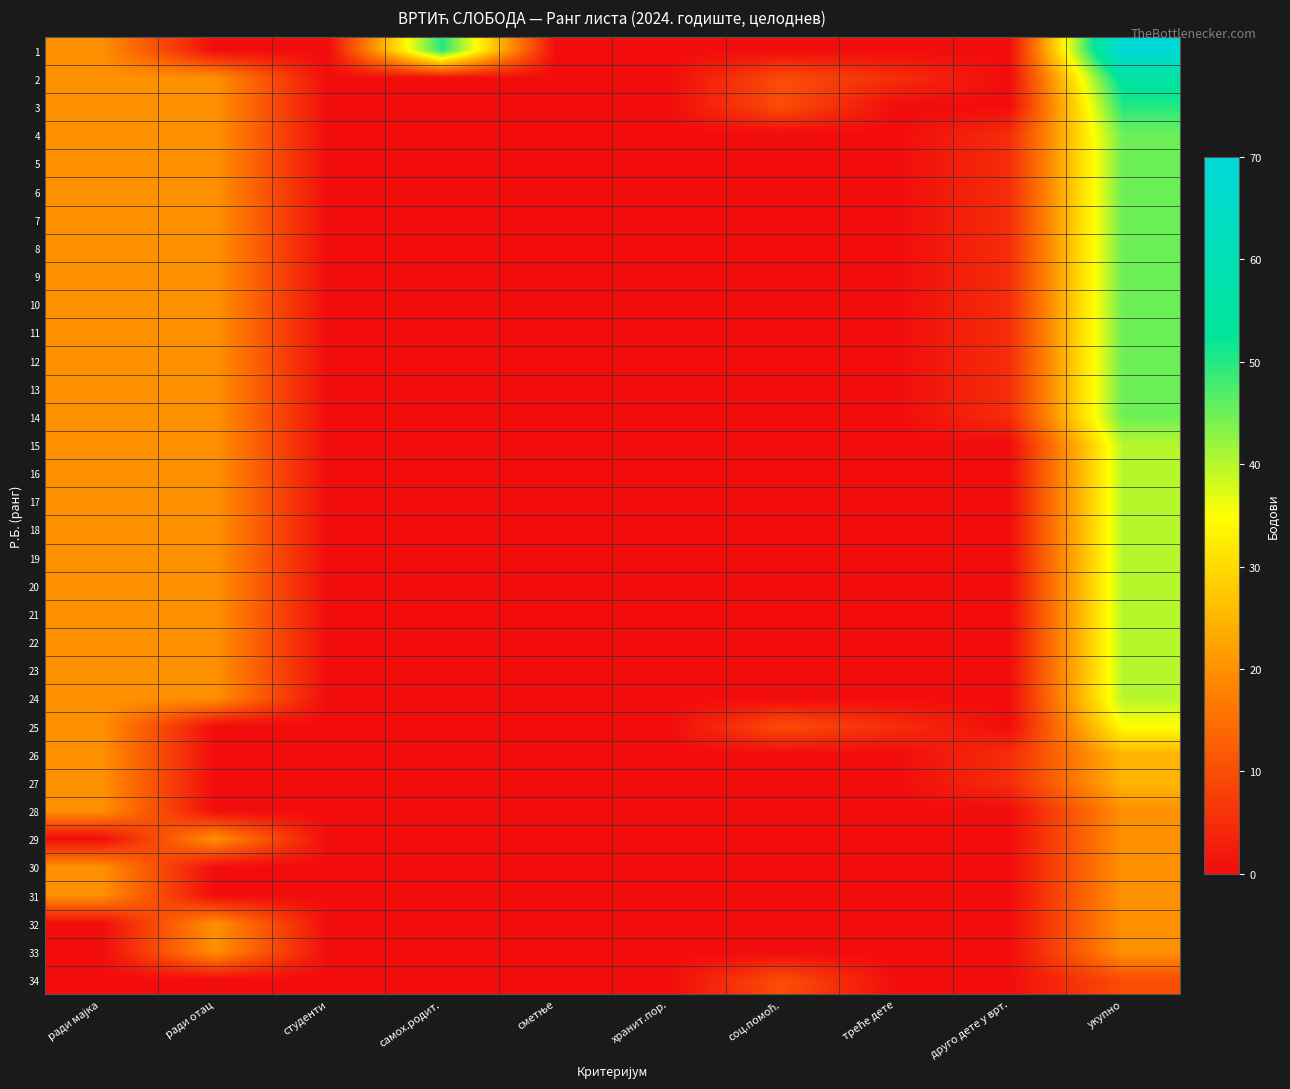

Reading left to right, what are all the values shown in this chart?

1: ради мајка=20	ради отац=0	студенти=0	самох.родит.=50	сметње=0	хранит.пор.=0	соц.помоћ.=0	треће дете=0	друго дете у врт.=0	укупно=70
2: ради мајка=20	ради отац=20	студенти=0	самох.родит.=0	сметње=0	хранит.пор.=0	соц.помоћ.=10	треће дете=5	друго дете у врт.=0	укупно=55
3: ради мајка=20	ради отац=20	студенти=0	самох.родит.=0	сметње=0	хранит.пор.=0	соц.помоћ.=10	треће дете=0	друго дете у врт.=0	укупно=50
4: ради мајка=20	ради отац=20	студенти=0	самох.родит.=0	сметње=0	хранит.пор.=0	соц.помоћ.=0	треће дете=0	друго дете у врт.=5	укупно=45
5: ради мајка=20	ради отац=20	студенти=0	самох.родит.=0	сметње=0	хранит.пор.=0	соц.помоћ.=0	треће дете=0	друго дете у врт.=5	укупно=45
6: ради мајка=20	ради отац=20	студенти=0	самох.родит.=0	сметње=0	хранит.пор.=0	соц.помоћ.=0	треће дете=0	друго дете у врт.=5	укупно=45
7: ради мајка=20	ради отац=20	студенти=0	самох.родит.=0	сметње=0	хранит.пор.=0	соц.помоћ.=0	треће дете=0	друго дете у врт.=5	укупно=45
8: ради мајка=20	ради отац=20	студенти=0	самох.родит.=0	сметње=0	хранит.пор.=0	соц.помоћ.=0	треће дете=0	друго дете у врт.=5	укупно=45
9: ради мајка=20	ради отац=20	студенти=0	самох.родит.=0	сметње=0	хранит.пор.=0	соц.помоћ.=0	треће дете=0	друго дете у врт.=5	укупно=45
10: ради мајка=20	ради отац=20	студенти=0	самох.родит.=0	сметње=0	хранит.пор.=0	соц.помоћ.=0	треће дете=0	друго дете у врт.=5	укупно=45
11: ради мајка=20	ради отац=20	студенти=0	самох.родит.=0	сметње=0	хранит.пор.=0	соц.помоћ.=0	треће дете=0	друго дете у врт.=5	укупно=45
12: ради мајка=20	ради отац=20	студенти=0	самох.родит.=0	сметње=0	хранит.пор.=0	соц.помоћ.=0	треће дете=0	друго дете у врт.=5	укупно=45
13: ради мајка=20	ради отац=20	студенти=0	самох.родит.=0	сметње=0	хранит.пор.=0	соц.помоћ.=0	треће дете=0	друго дете у врт.=5	укупно=45
14: ради мајка=20	ради отац=20	студенти=0	самох.родит.=0	сметње=0	хранит.пор.=0	соц.помоћ.=0	треће дете=0	друго дете у врт.=5	укупно=45
15: ради мајка=20	ради отац=20	студенти=0	самох.родит.=0	сметње=0	хранит.пор.=0	соц.помоћ.=0	треће дете=0	друго дете у врт.=0	укупно=40
16: ради мајка=20	ради отац=20	студенти=0	самох.родит.=0	сметње=0	хранит.пор.=0	соц.помоћ.=0	треће дете=0	друго дете у врт.=0	укупно=40
17: ради мајка=20	ради отац=20	студенти=0	самох.родит.=0	сметње=0	хранит.пор.=0	соц.помоћ.=0	треће дете=0	друго дете у врт.=0	укупно=40
18: ради мајка=20	ради отац=20	студенти=0	самох.родит.=0	сметње=0	хранит.пор.=0	соц.помоћ.=0	треће дете=0	друго дете у врт.=0	укупно=40
19: ради мајка=20	ради отац=20	студенти=0	самох.родит.=0	сметње=0	хранит.пор.=0	соц.помоћ.=0	треће дете=0	друго дете у врт.=0	укупно=40
20: ради мајка=20	ради отац=20	студенти=0	самох.родит.=0	сметње=0	хранит.пор.=0	соц.помоћ.=0	треће дете=0	друго дете у врт.=0	укупно=40
21: ради мајка=20	ради отац=20	студенти=0	самох.родит.=0	сметње=0	хранит.пор.=0	соц.помоћ.=0	треће дете=0	друго дете у врт.=0	укупно=40
22: ради мајка=20	ради отац=20	студенти=0	самох.родит.=0	сметње=0	хранит.пор.=0	соц.помоћ.=0	треће дете=0	друго дете у врт.=0	укупно=40
23: ради мајка=20	ради отац=20	студенти=0	самох.родит.=0	сметње=0	хранит.пор.=0	соц.помоћ.=0	треће дете=0	друго дете у врт.=0	укупно=40
24: ради мајка=20	ради отац=20	студенти=0	самох.родит.=0	сметње=0	хранит.пор.=0	соц.помоћ.=0	треће дете=0	друго дете у врт.=0	укупно=40
25: ради мајка=20	ради отац=0	студенти=0	самох.родит.=0	сметње=0	хранит.пор.=0	соц.помоћ.=10	треће дете=5	друго дете у врт.=0	укупно=35
26: ради мајка=20	ради отац=0	студенти=0	самох.родит.=0	сметње=0	хранит.пор.=0	соц.помоћ.=0	треће дете=0	друго дете у врт.=5	укупно=25
27: ради мајка=20	ради отац=0	студенти=0	самох.родит.=0	сметње=0	хранит.пор.=0	соц.помоћ.=0	треће дете=0	друго дете у врт.=5	укупно=25
28: ради мајка=20	ради отац=0	студенти=0	самох.родит.=0	сметње=0	хранит.пор.=0	соц.помоћ.=0	треће дете=0	друго дете у врт.=0	укупно=20
29: ради мајка=0	ради отац=20	студенти=0	самох.родит.=0	сметње=0	хранит.пор.=0	соц.помоћ.=0	треће дете=0	друго дете у врт.=0	укупно=20
30: ради мајка=20	ради отац=0	студенти=0	самох.родит.=0	сметње=0	хранит.пор.=0	соц.помоћ.=0	треће дете=0	друго дете у врт.=0	укупно=20
31: ради мајка=20	ради отац=0	студенти=0	самох.родит.=0	сметње=0	хранит.пор.=0	соц.помоћ.=0	треће дете=0	друго дете у врт.=0	укупно=20
32: ради мајка=0	ради отац=20	студенти=0	самох.родит.=0	сметње=0	хранит.пор.=0	соц.помоћ.=0	треће дете=0	друго дете у врт.=0	укупно=20
33: ради мајка=0	ради отац=20	студенти=0	самох.родит.=0	сметње=0	хранит.пор.=0	соц.помоћ.=0	треће дете=0	друго дете у врт.=0	укупно=20
34: ради мајка=0	ради отац=0	студенти=0	самох.родит.=0	сметње=0	хранит.пор.=0	соц.помоћ.=10	треће дете=0	друго дете у врт.=0	укупно=10